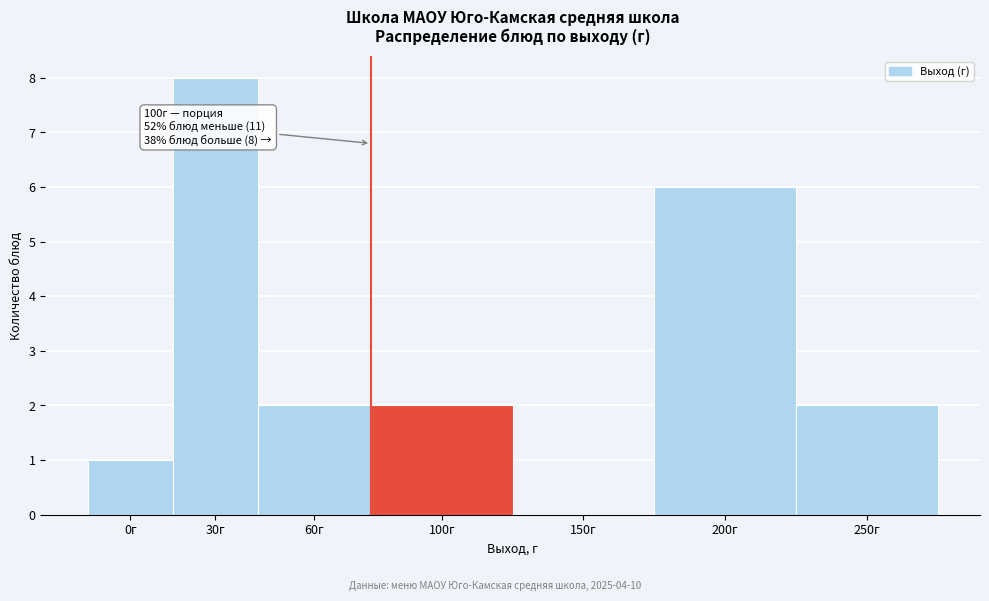

Reading right to left, list all the values displayed in this chart.

250г=2	200г=6	150г=0	100г=2	60г=2	30г=8	0г=1